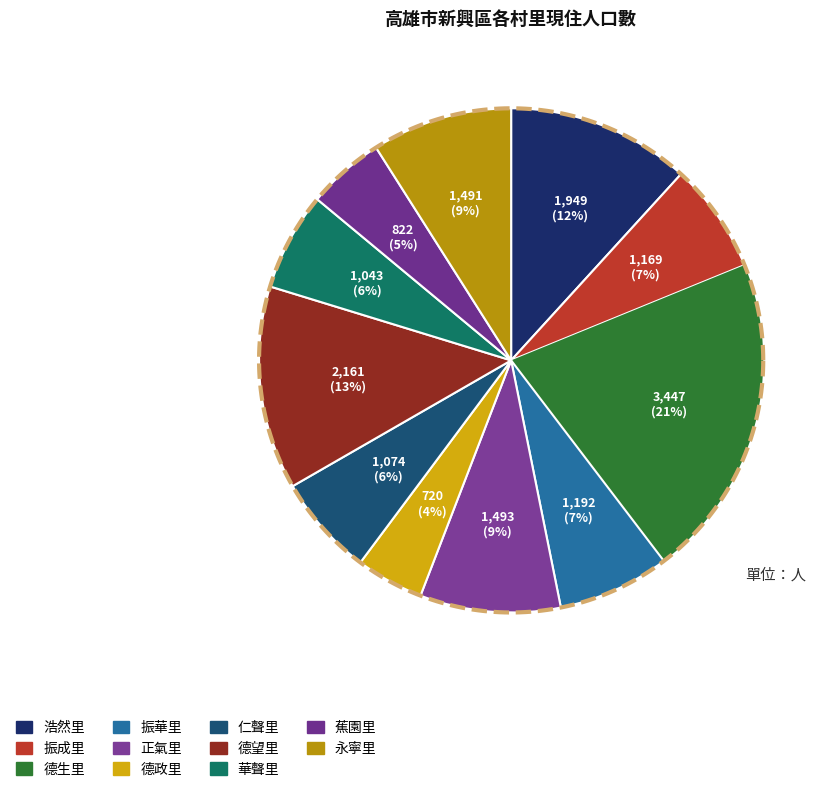

What is the change in value from 浩然里 to 華聲里?

-906